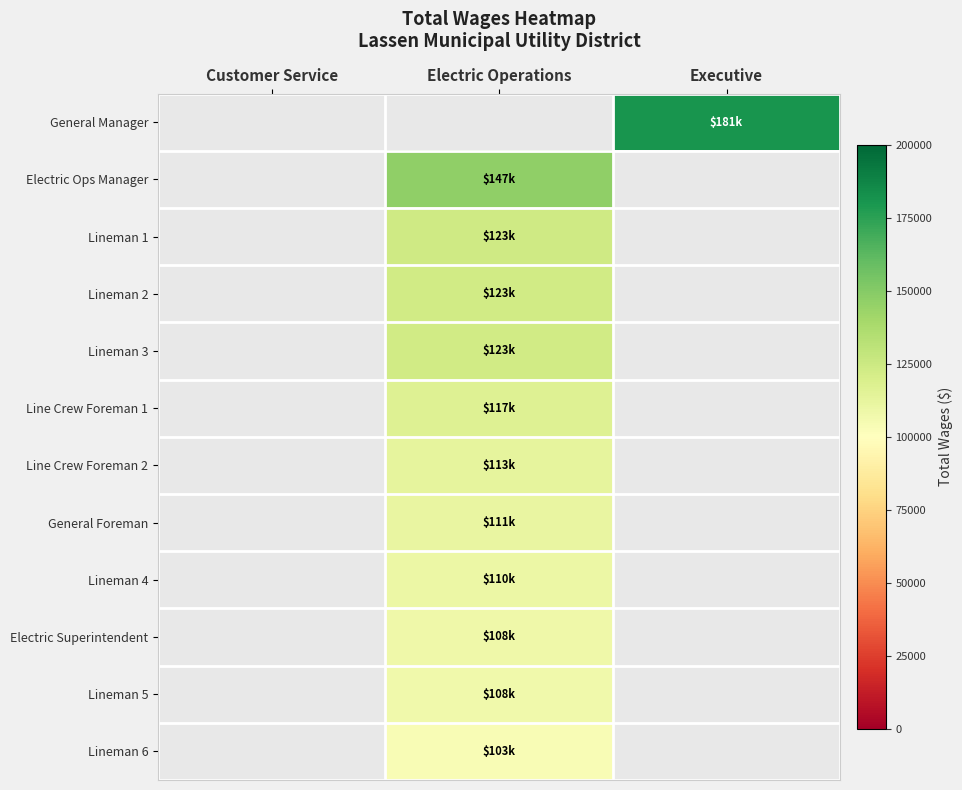

Which series has the largest range (max minus min)?

General Manager